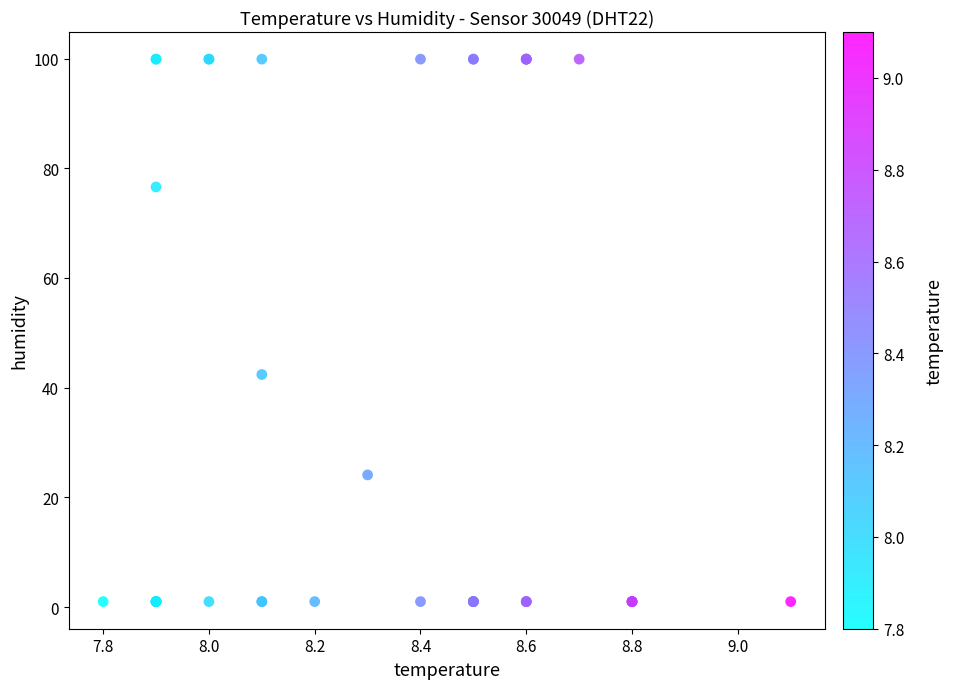

What Y value in the scatter plot is closest to 50?

42.4